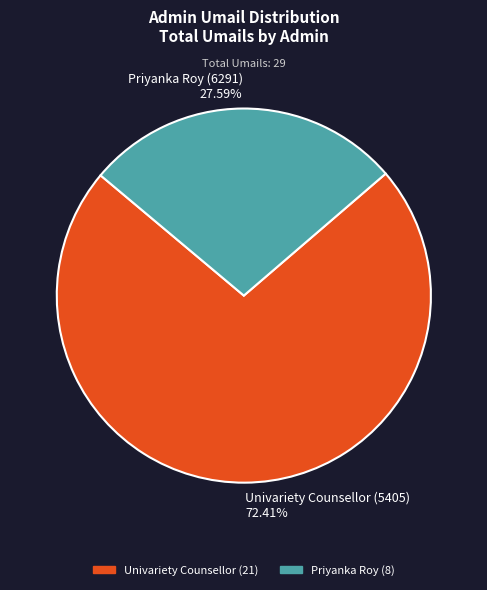

To the nearest percent, what percentage of the pie is Univariety Counsellor (5405)?

72%